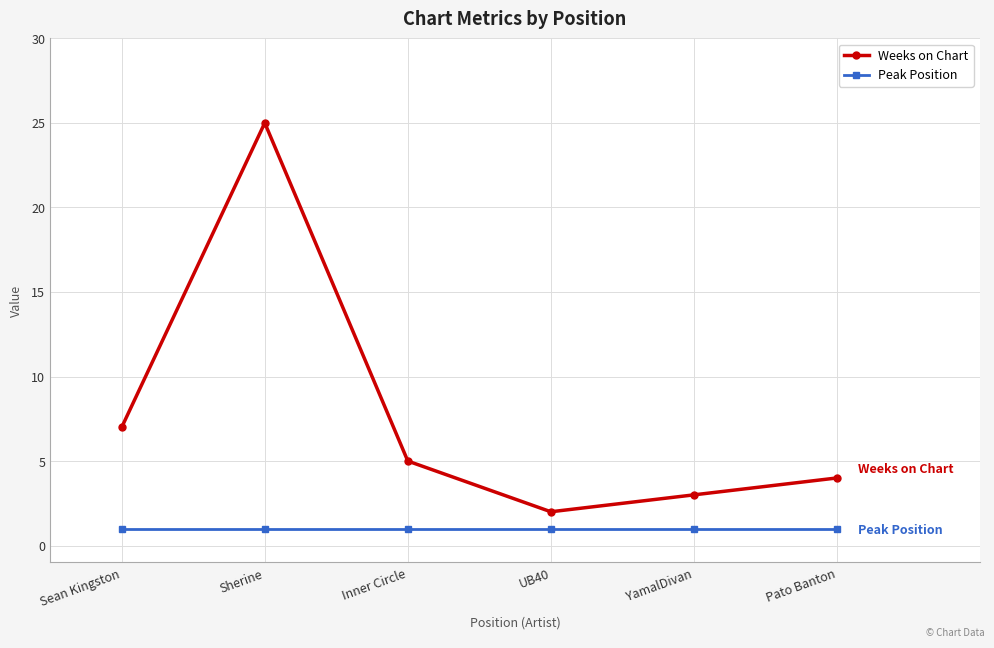

At which category does Weeks on Chart reach its first local valley?

UB40